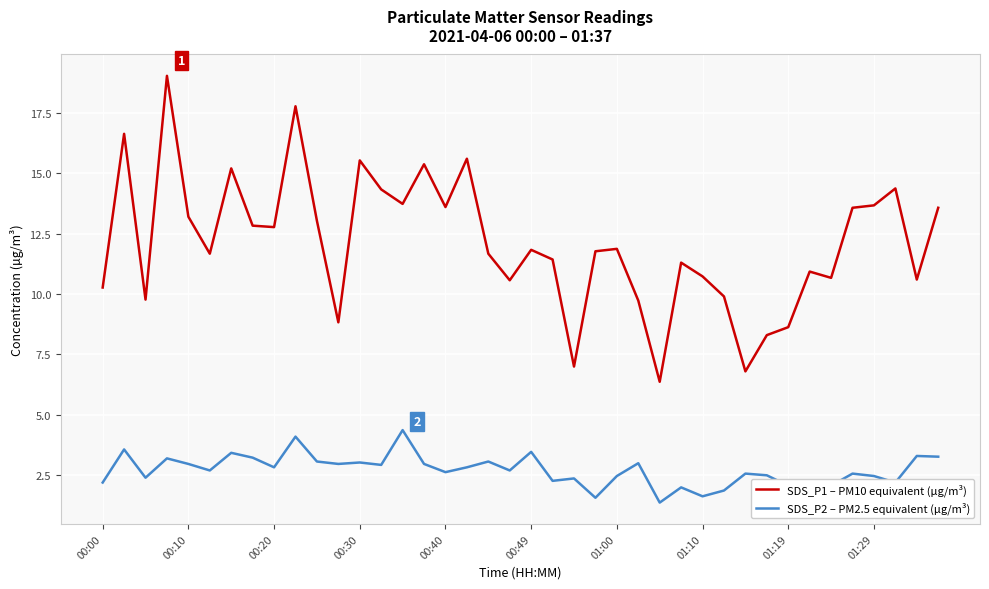

Which series has the largest range (max minus min)?

SDS_P1 – PM10 equivalent (µg/m³)